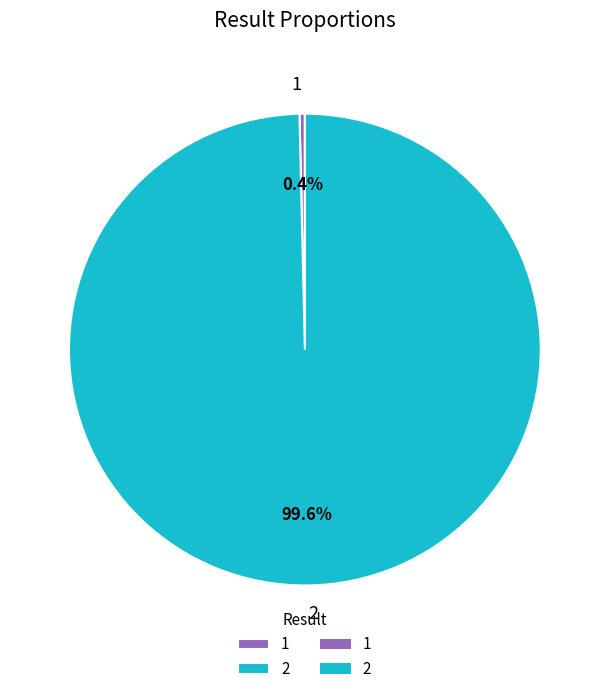

Rank the categories by value from lowest to highest.

1, 2